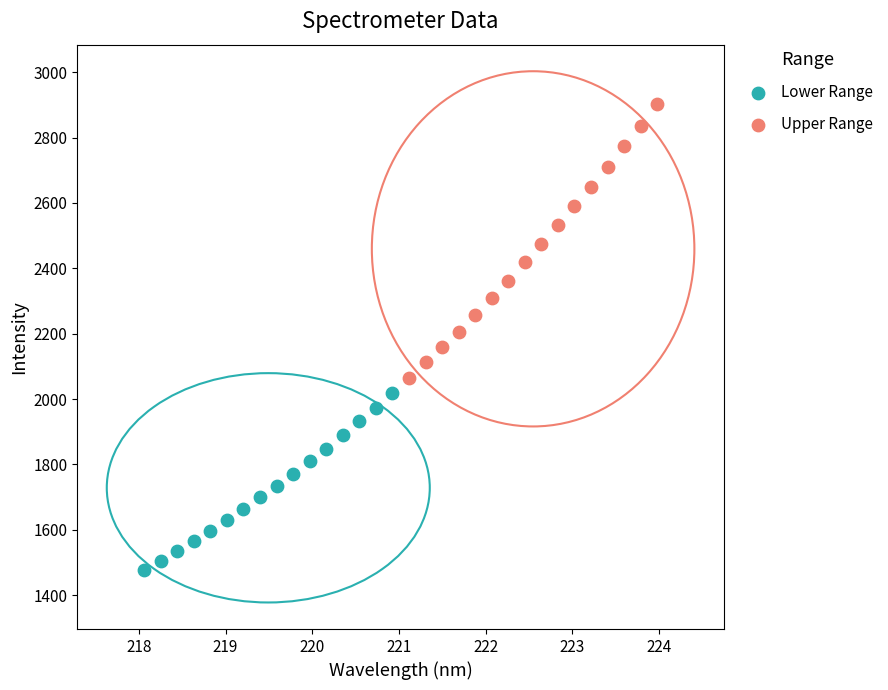

Which series contains the lowest Y value?

Lower Range